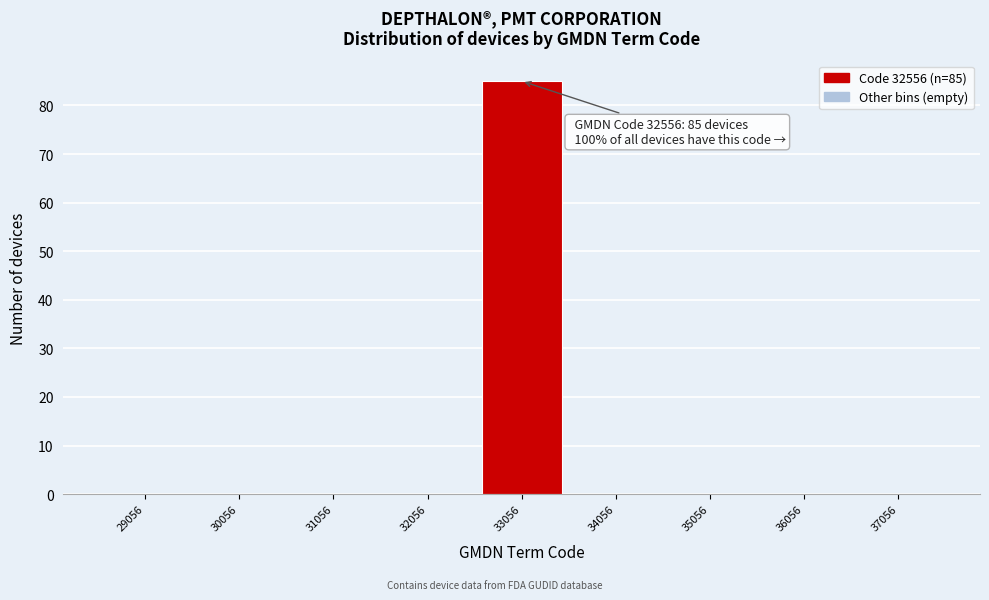

Reading left to right, transcribe all the data shown in this chart.

29056=0	30056=0	31056=0	32056=0	33056=85	34056=0	35056=0	36056=0	37056=0